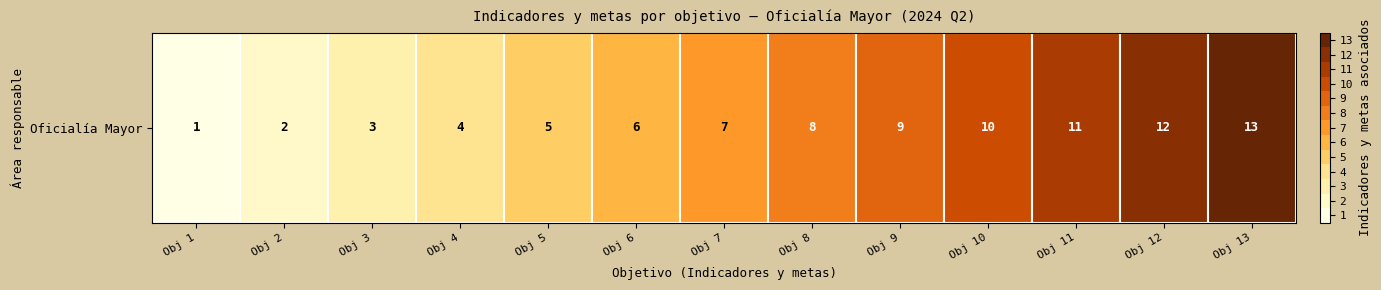

The chart shows a value of 10 at Obj 10. True or false?

True